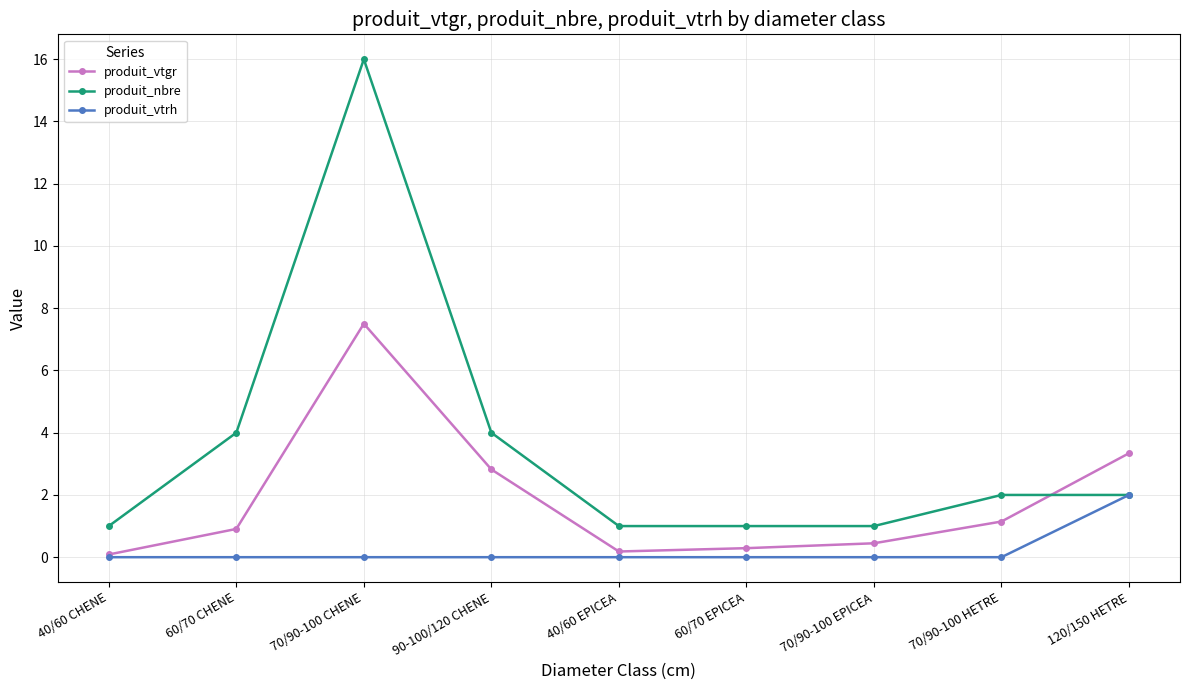

The value of produit_nbre at 40/60 EPICEA is 1.7. True or false?

False